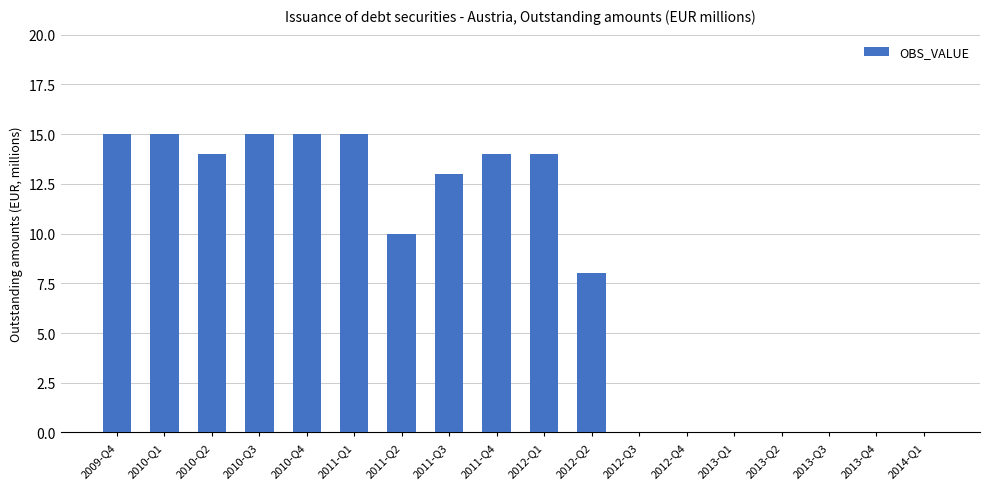

What is the change in value from 2011-Q2 to 2014-Q1?

-10